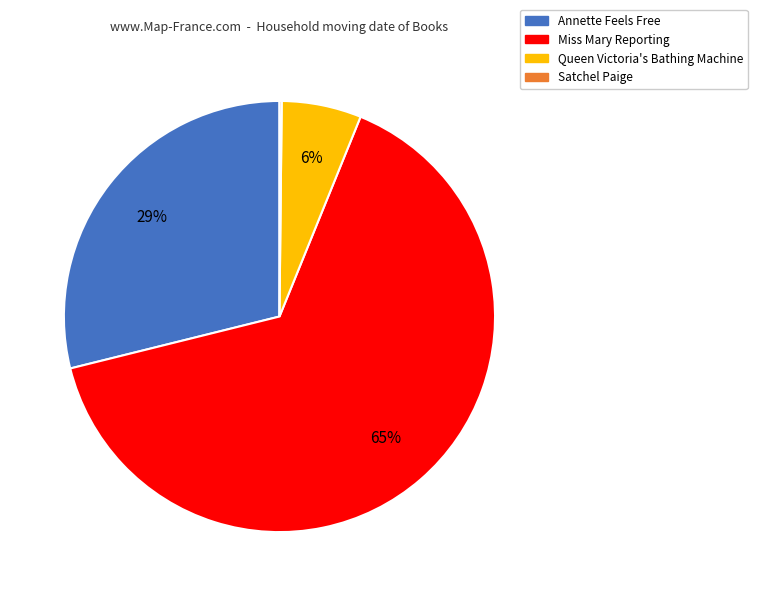

To the nearest percent, what portion does Queen Victoria's Bathing Machine represent?

6%